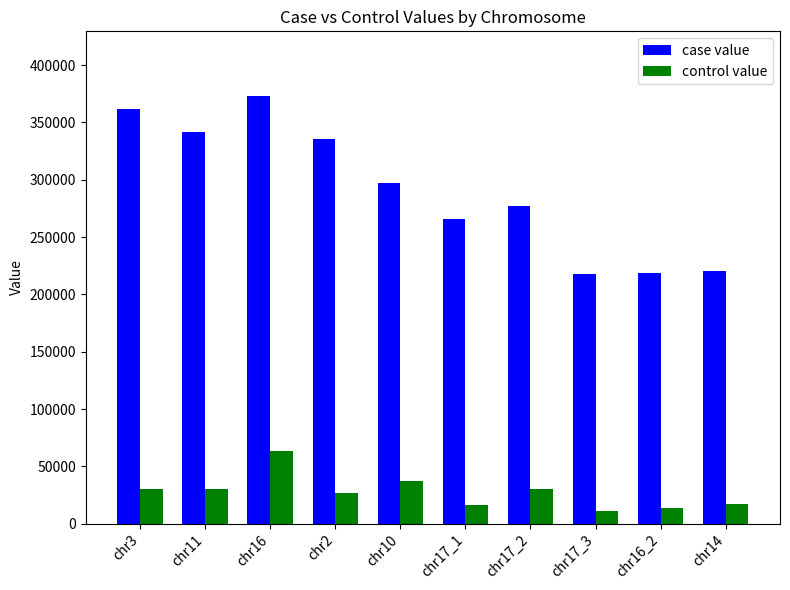

What is the highest value of the control value series?

63510.3